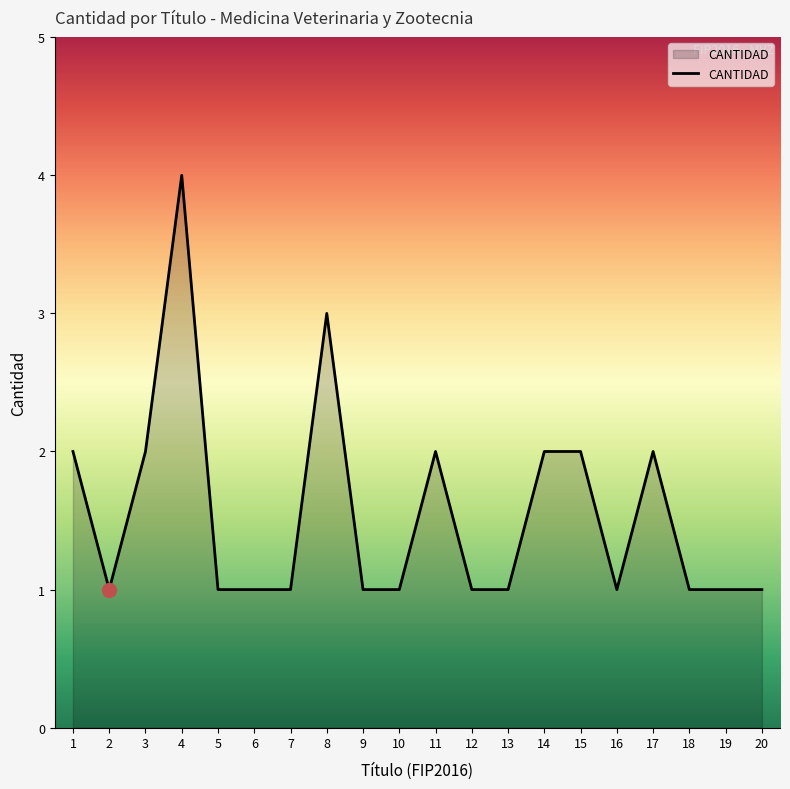

How many lines are shown in the chart?

1